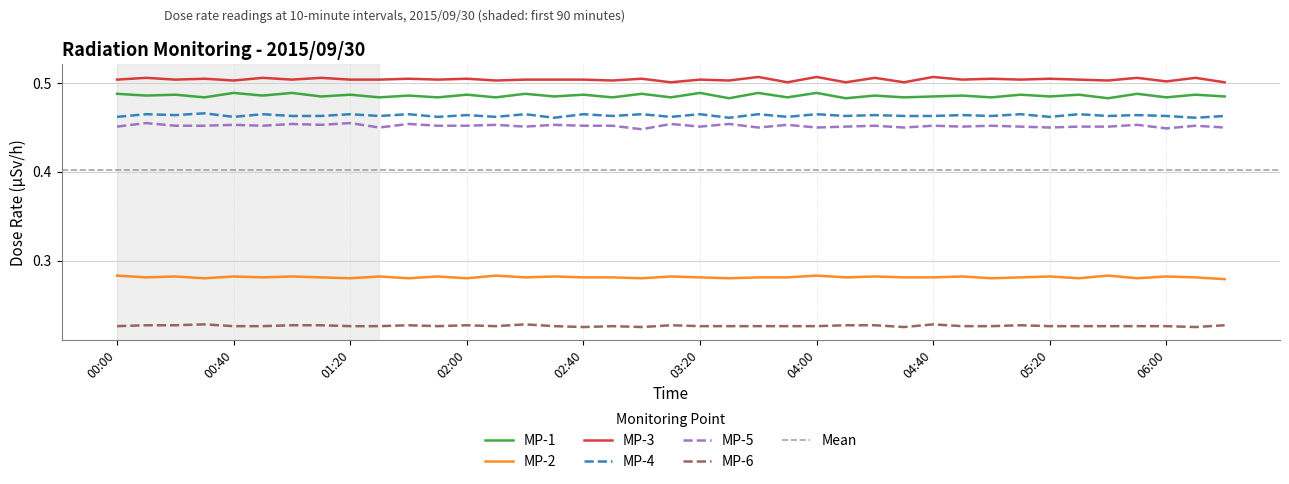

What are all the series names shown in the legend?

MP-1, MP-2, MP-3, MP-4, MP-5, MP-6